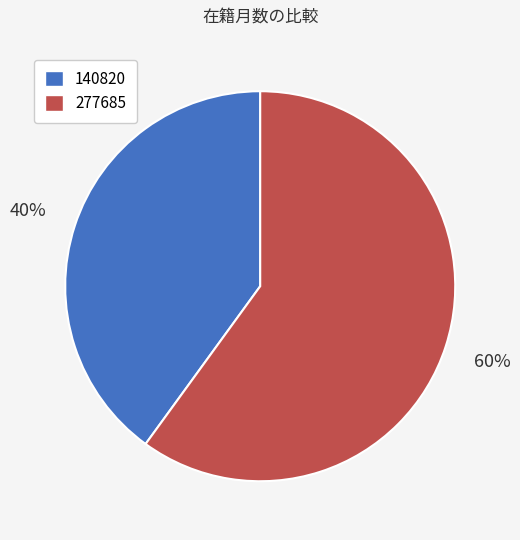

What is the majority slice?

277685